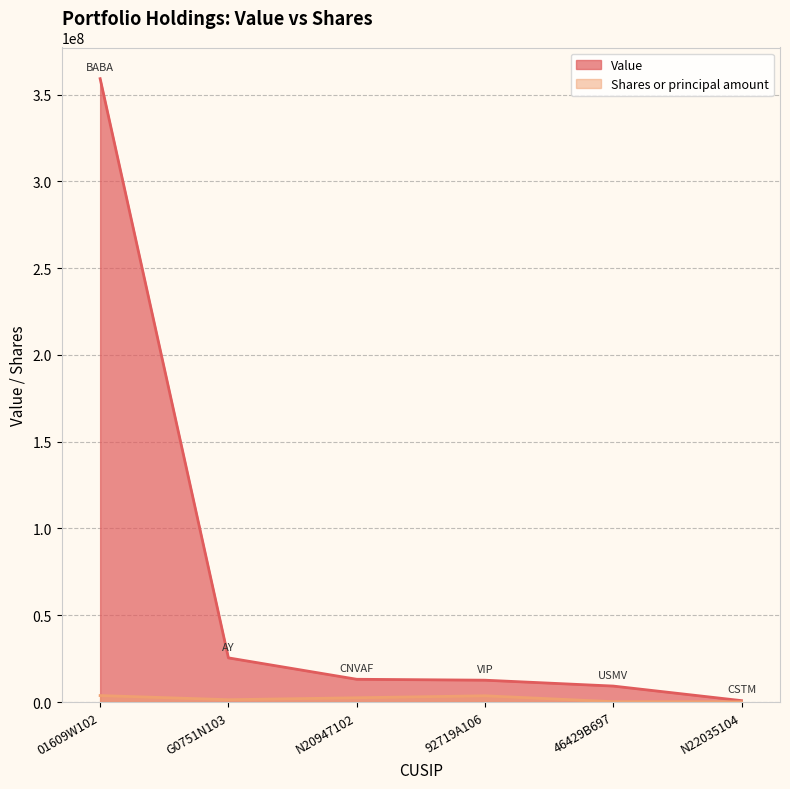

List the labels in order of Shares or principal amount value, largest first.

01609W102, 92719A106, N20947102, G0751N103, 46429B697, N22035104